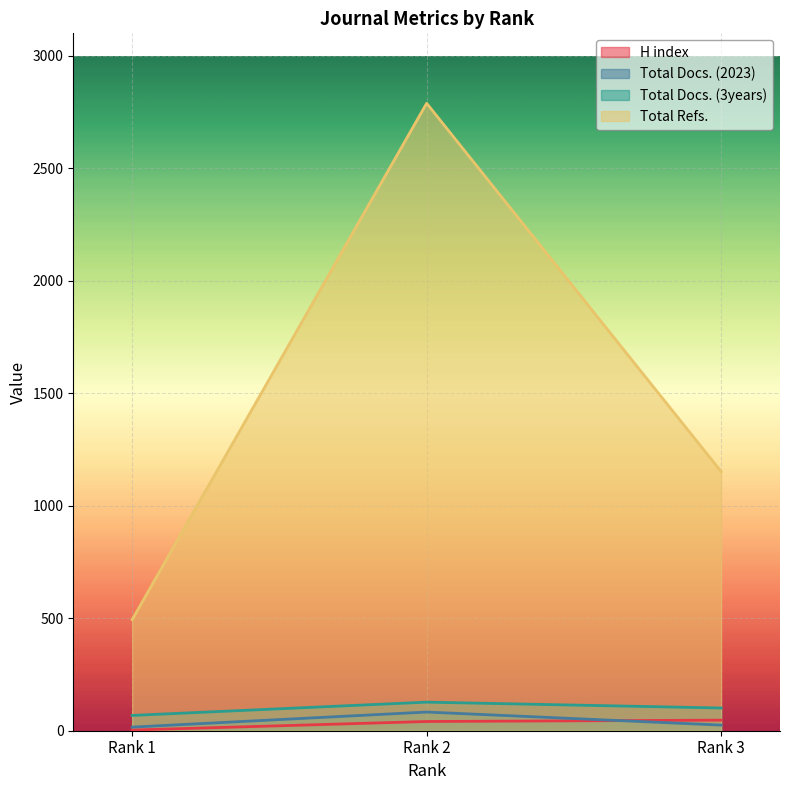

What is the average value of the Total Refs. series?

1478